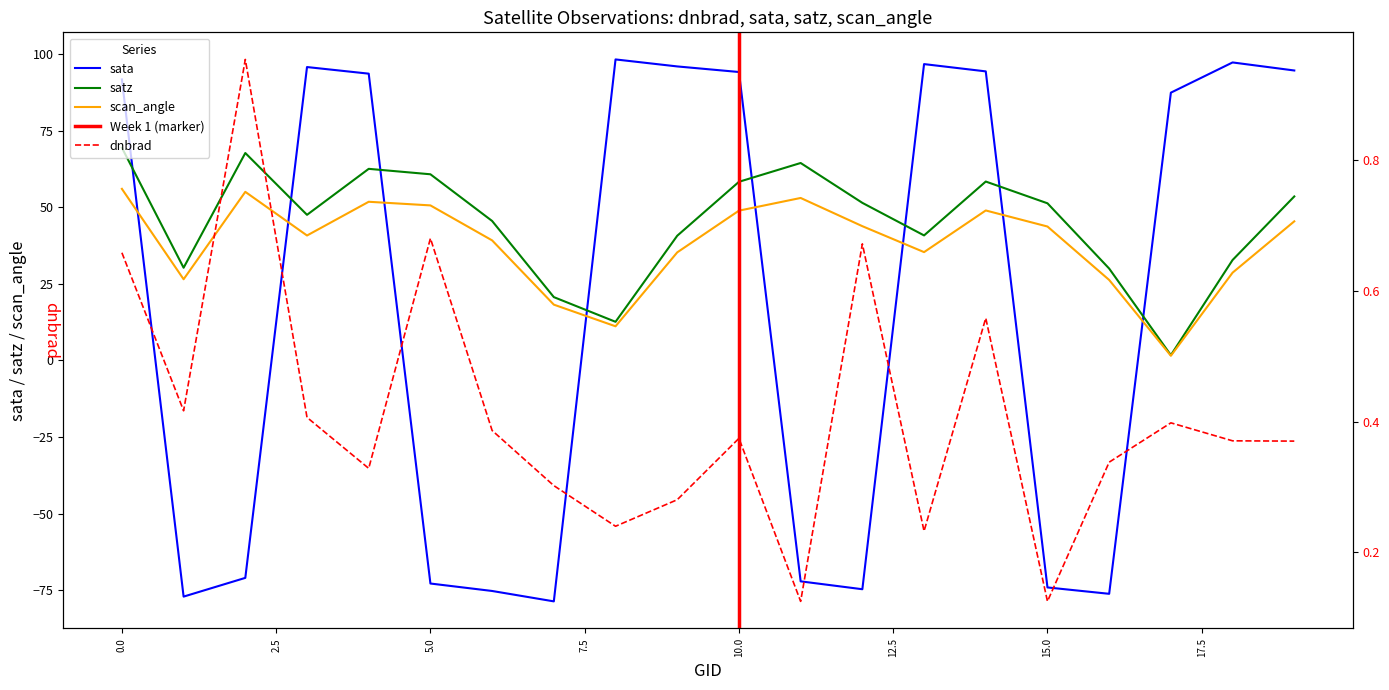

Read the sata value at 104295.

-72.1